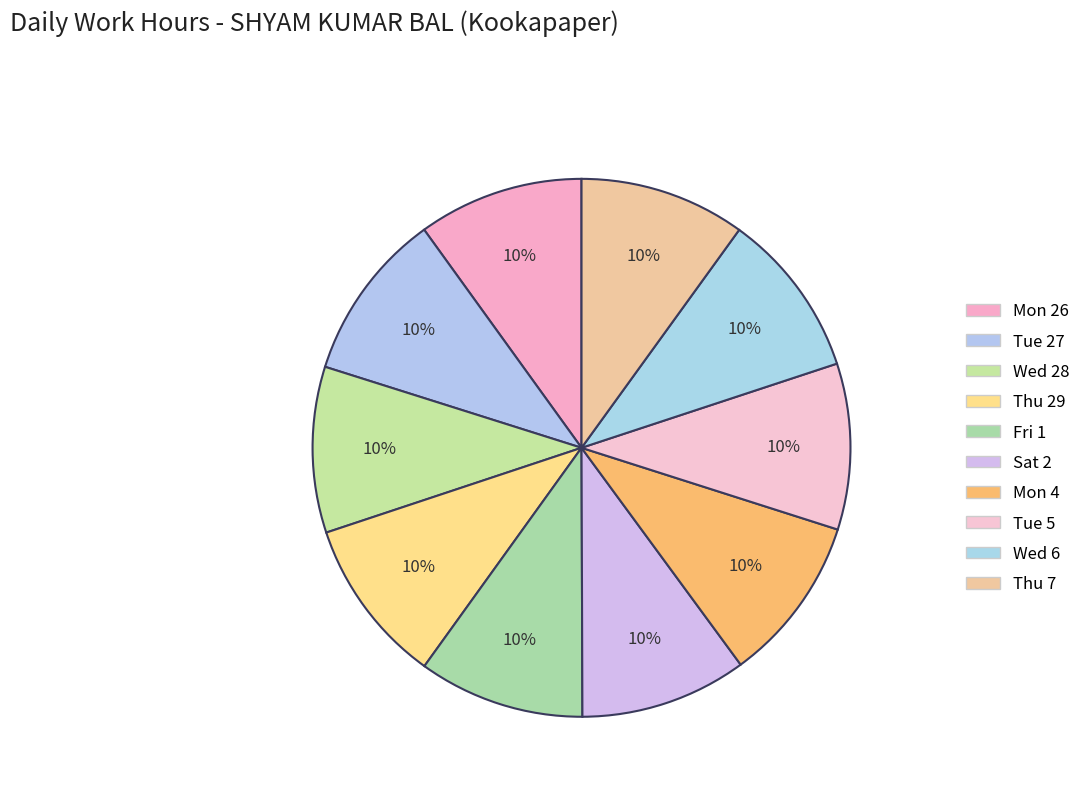

Count the number of slices in the pie.

10